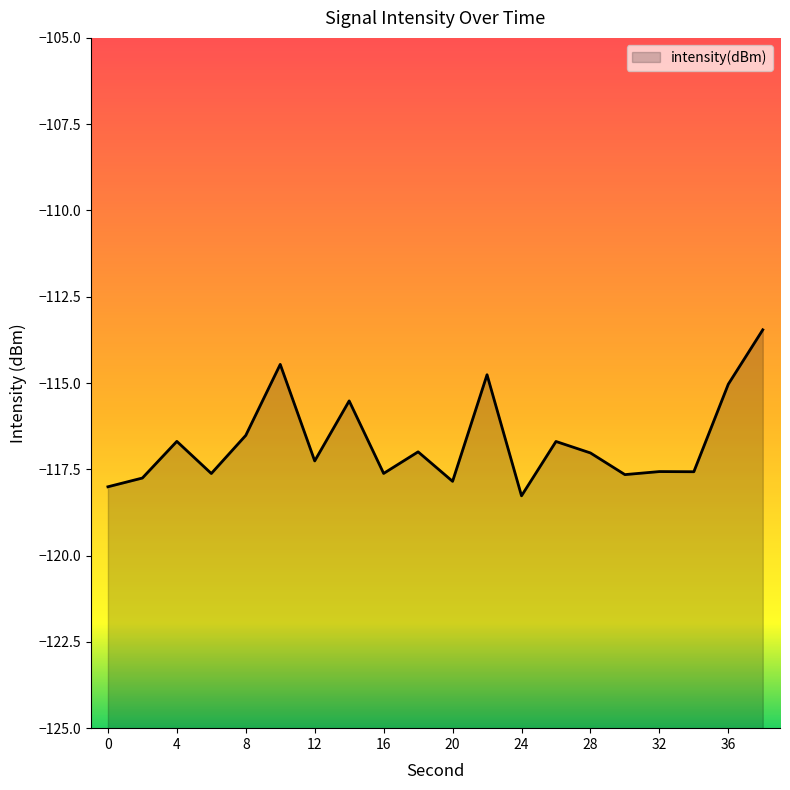

Rank the categories by value from lowest to highest.

24, 0, 20, 2, 30, 6, 16, 34, 32, 12, 28, 18, 26, 4, 8, 14, 36, 22, 10, 38